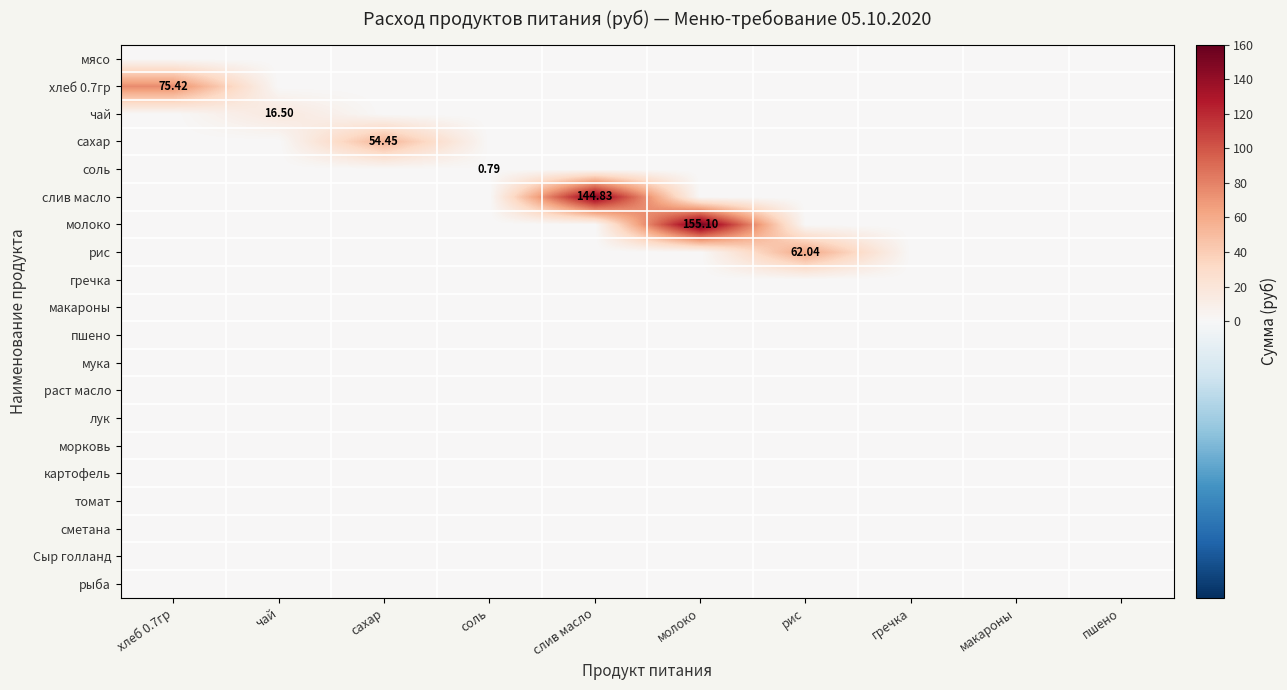

Is the value of макароны at молоко greater than the value of молоко at макароны?

No